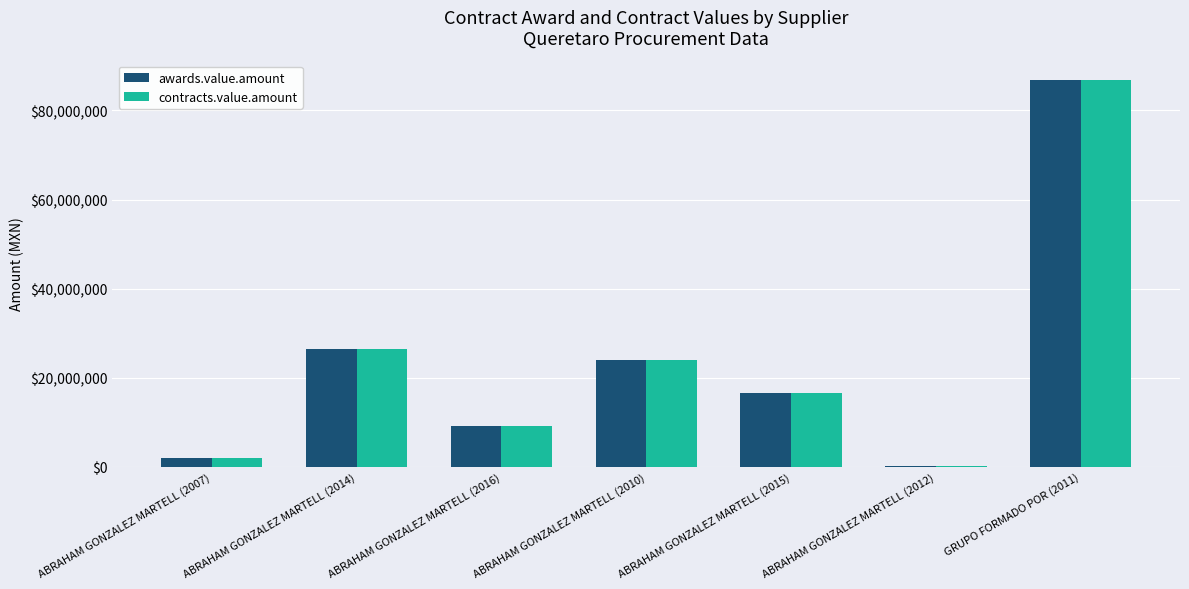

What value does the awards.value.amount series have at ABRAHAM GONZALEZ MARTELL (2012)?

232500.0